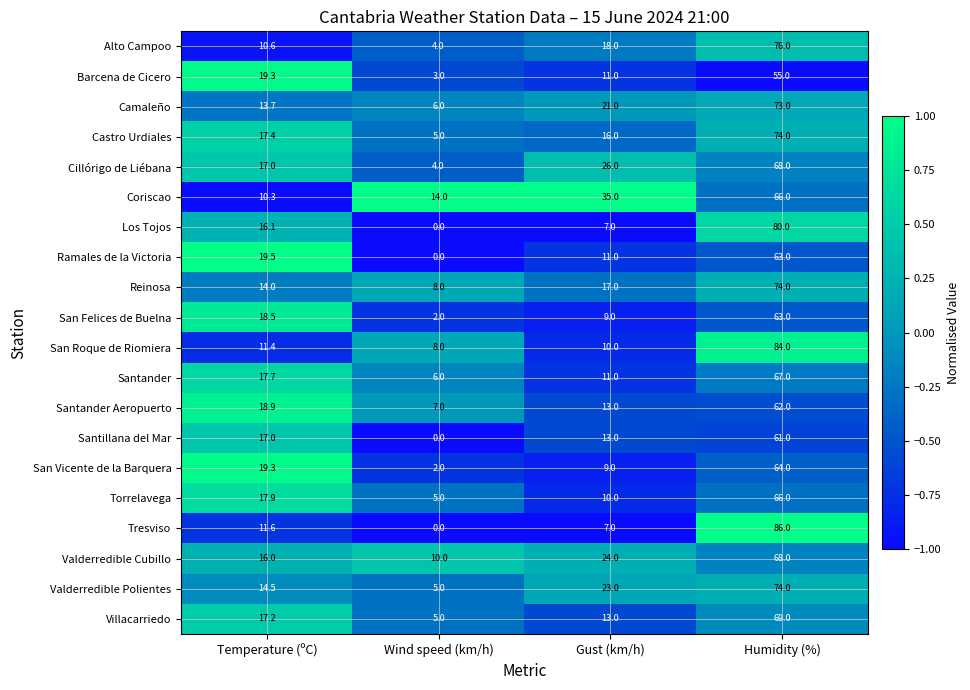

What value does the Santander series have at Wind speed (km/h)?

6.0